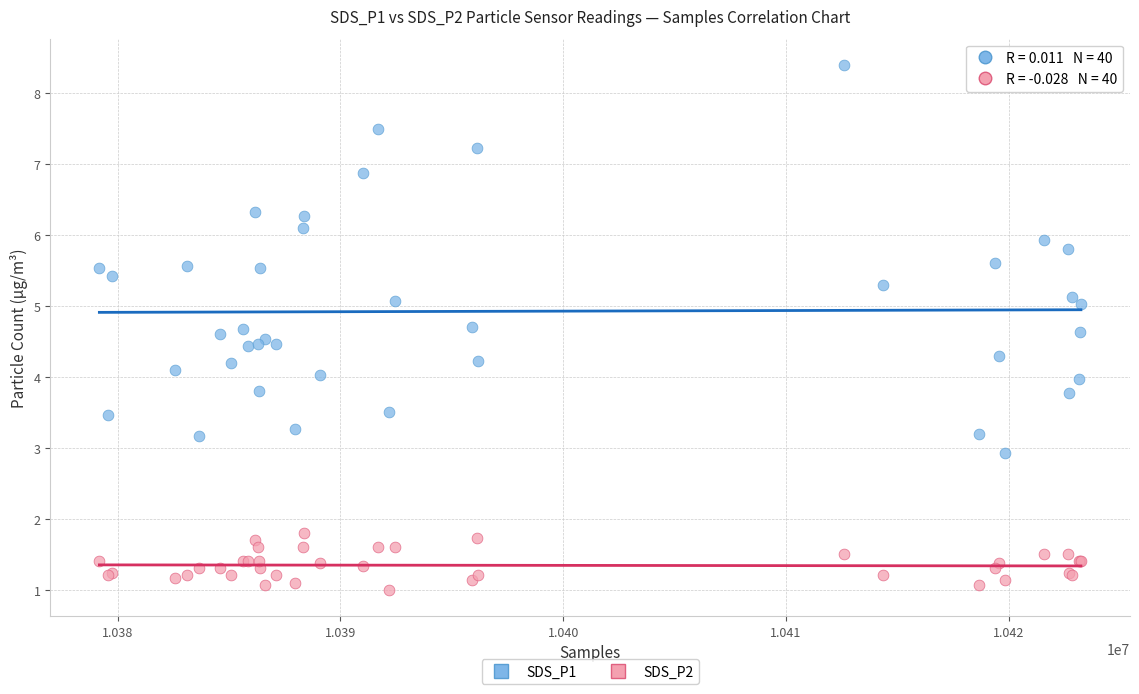

Which series contains the highest Y value?

SDS_P1